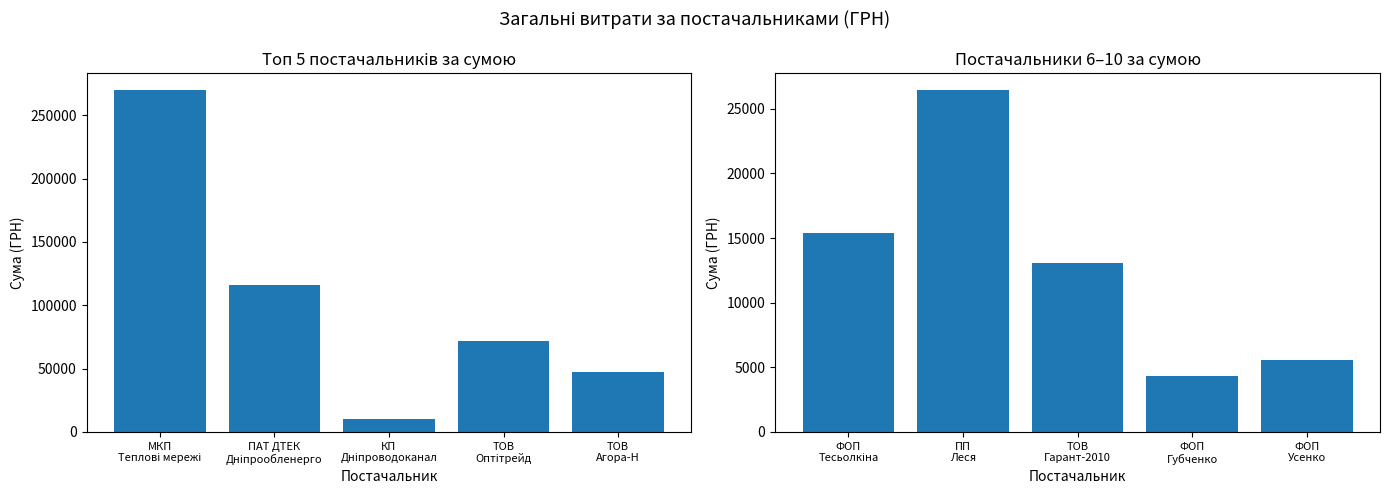

List the series in order of their overall mean, lowest first.

Топ постачальники (6-10), Топ постачальники (1-5)